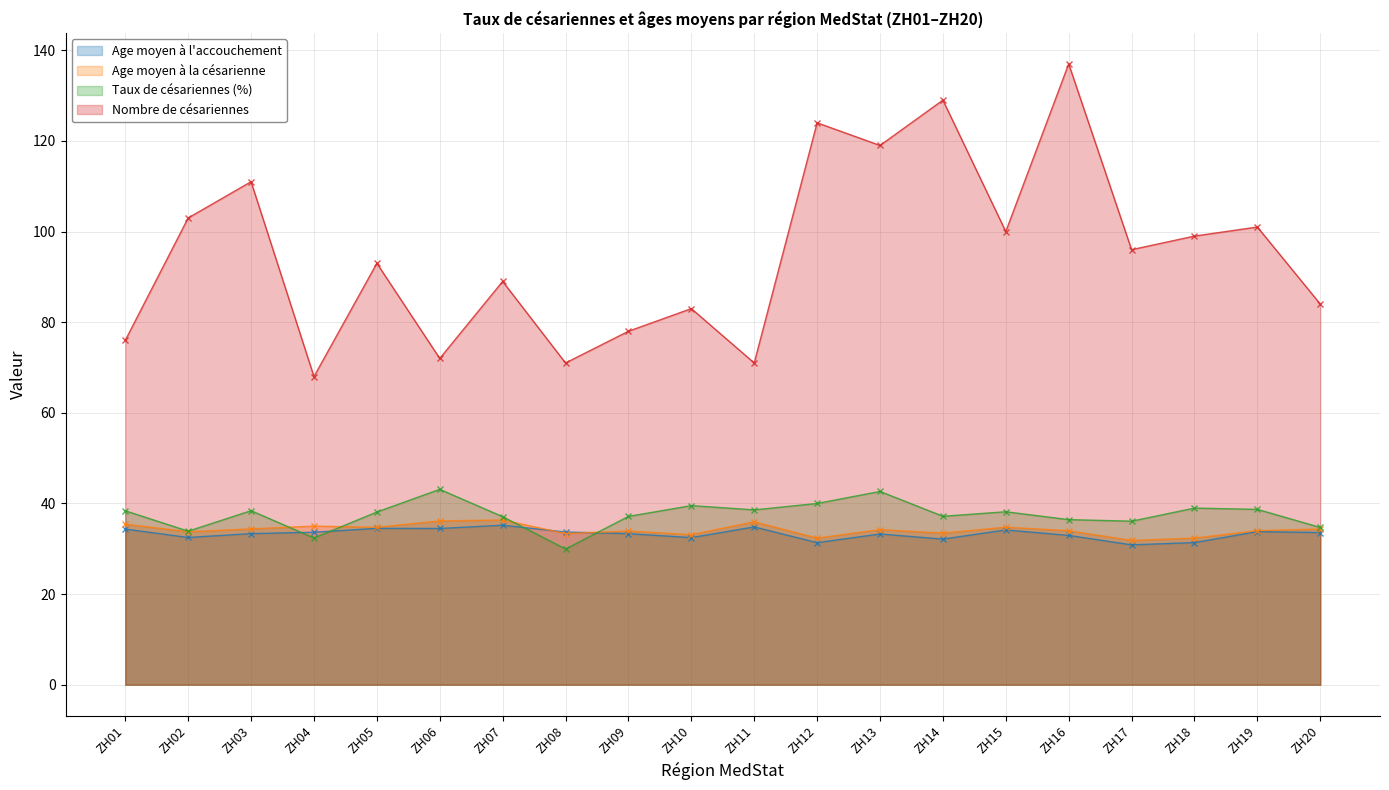

True or false: Age moyen à l'accouchement has a value of 56.1 at ZH06.

False